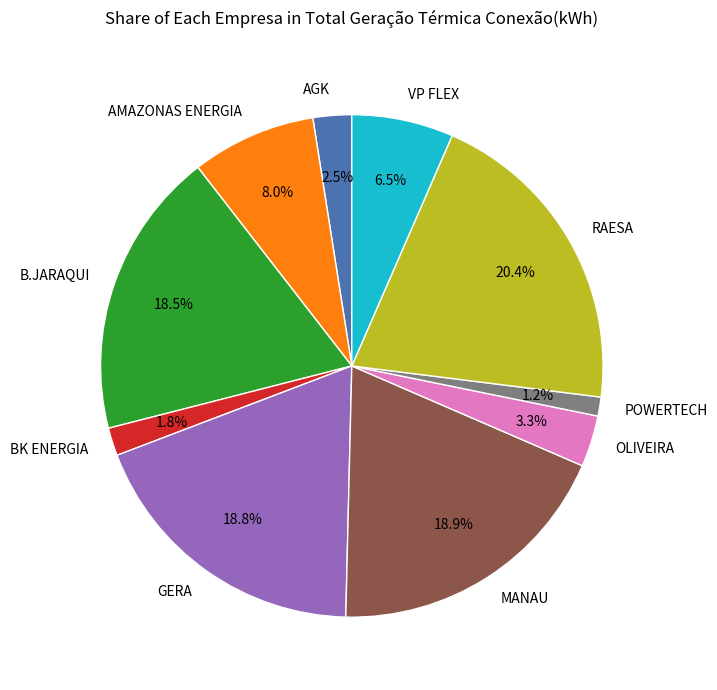

Which category has the smallest portion of the pie?

POWERTECH